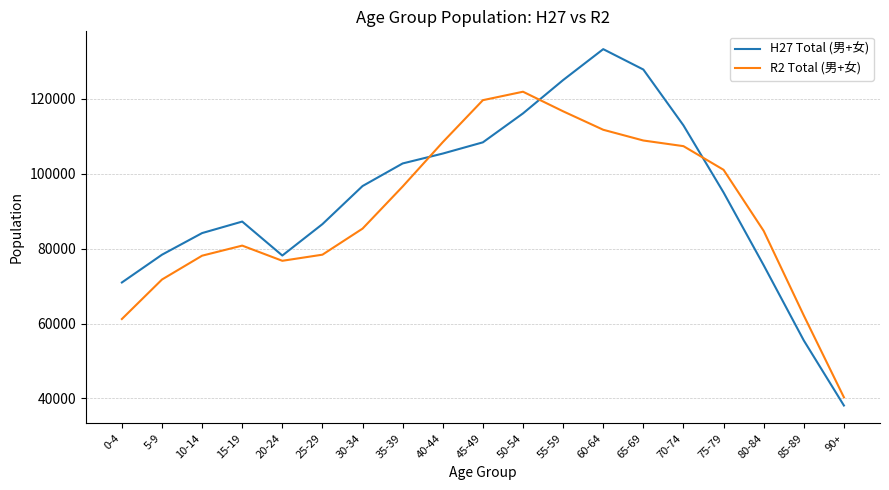

Which category has the lowest value in the H27 Total (男+女) series?

90+